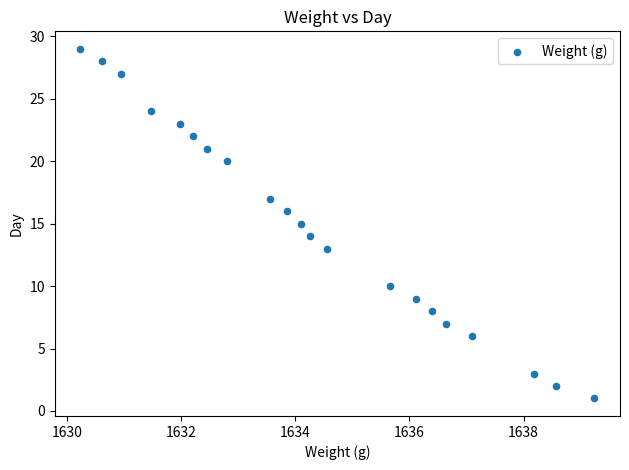

What is the range of Y values (max minus min)?

28